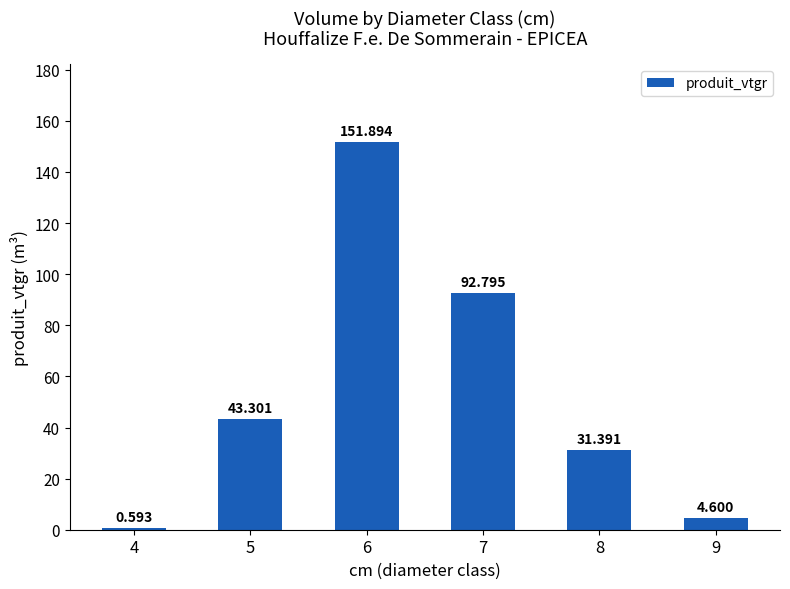

The chart shows a value of 4.6 at 9. True or false?

True